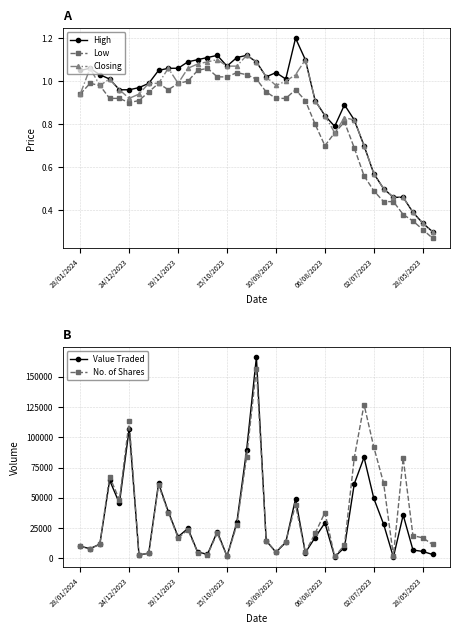

Reading left to right, list all the values displayed in this chart.

High: 1.1	1.1	1.0	1.0	1.0	1.0	1.0	1.0	1.1	1.1	1.1	1.1	1.1	1.1	1.1	1.1	1.1	1.1	1.1	1.0	1.0	1.0	1.2	1.1	0.9	0.8	0.8	0.9	0.8	0.7	0.6	0.5	0.5	0.5	0.4	0.3	0.3
Low: 0.9	1.0	1.0	0.9	0.9	0.9	0.9	0.9	1.0	1.0	1.0	1.0	1.1	1.1	1.0	1.0	1.0	1.0	1.0	0.9	0.9	0.9	1.0	0.9	0.8	0.7	0.8	0.8	0.7	0.6	0.5	0.4	0.4	0.4	0.3	0.3	0.3
Closing: 0.9	1.1	1.0	1.0	1.0	0.9	0.9	1.0	1.0	1.1	1.0	1.1	1.1	1.1	1.1	1.1	1.1	1.1	1.1	1.0	1.0	1.0	1.0	1.1	0.9	0.8	0.8	0.8	0.8	0.7	0.6	0.5	0.5	0.5	0.4	0.3	0.3
Value Traded: 9801.0	7920.0	11659.0	64515.0	45408.0	107140.0	2597.0	4189.0	61993.0	38477.0	17753.0	24638.0	5064.0	3260.0	21909.0	1637.0	29577.0	89379.0	166224.0	14427.0	4929.0	13092.0	49169.0	4629.0	17114.0	29205.0	1146.0	8860.0	61459.0	83406.0	49409.0	28153.0	877.0	35710.0	6785.0	5607.0	3106.0
No. of Shares: 9929.0	7856.0	11455.0	67468.0	48300.0	113500.0	2738.0	4290.0	60616.0	37767.0	16800.0	23445.0	4694.0	3005.0	20646.0	1600.0	27504.0	83869.0	156826.0	14636.0	5010.0	13697.0	44151.0	4798.0	20596.0	37723.0	1500.0	10772.0	82894.0	127070.0	91851.0	62097.0	1965.0	82779.0	18641.0	16897.0	11366.0